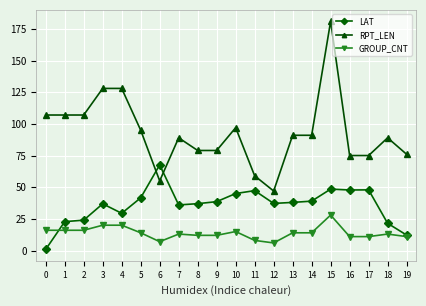

How many lines are shown in the chart?

3